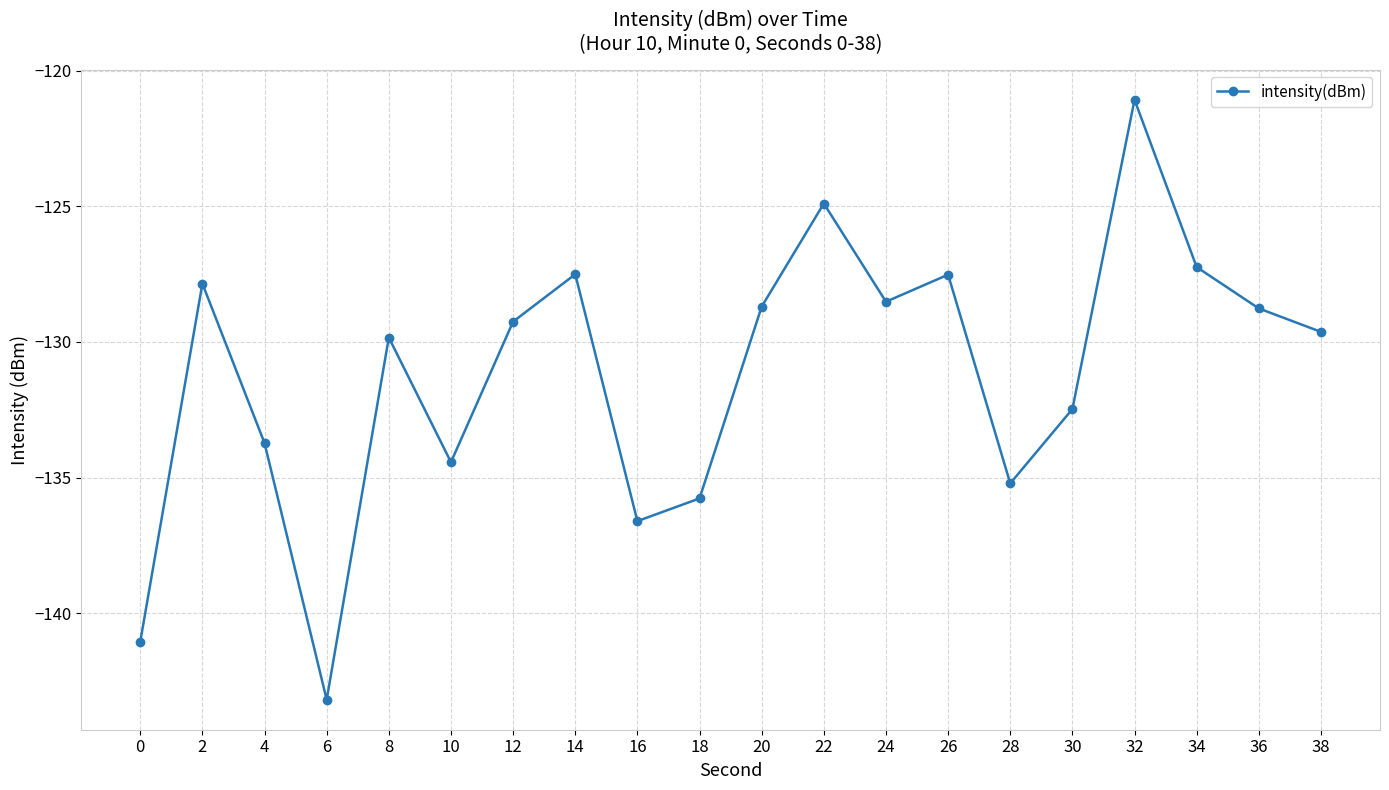

What is the difference between the values at 38 and 16?

7.0